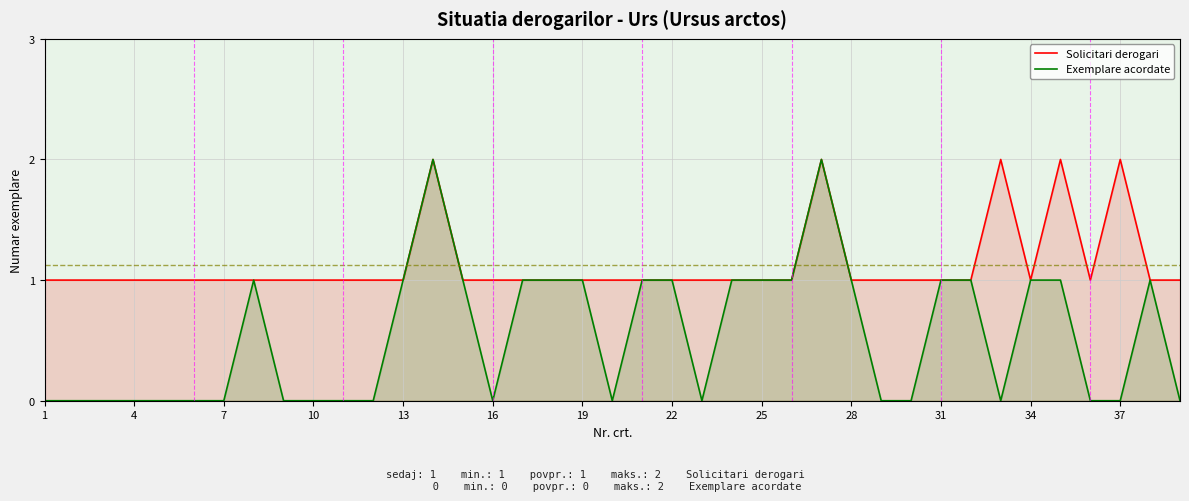

Which series has the largest total across all categories?

Solicitari derogari